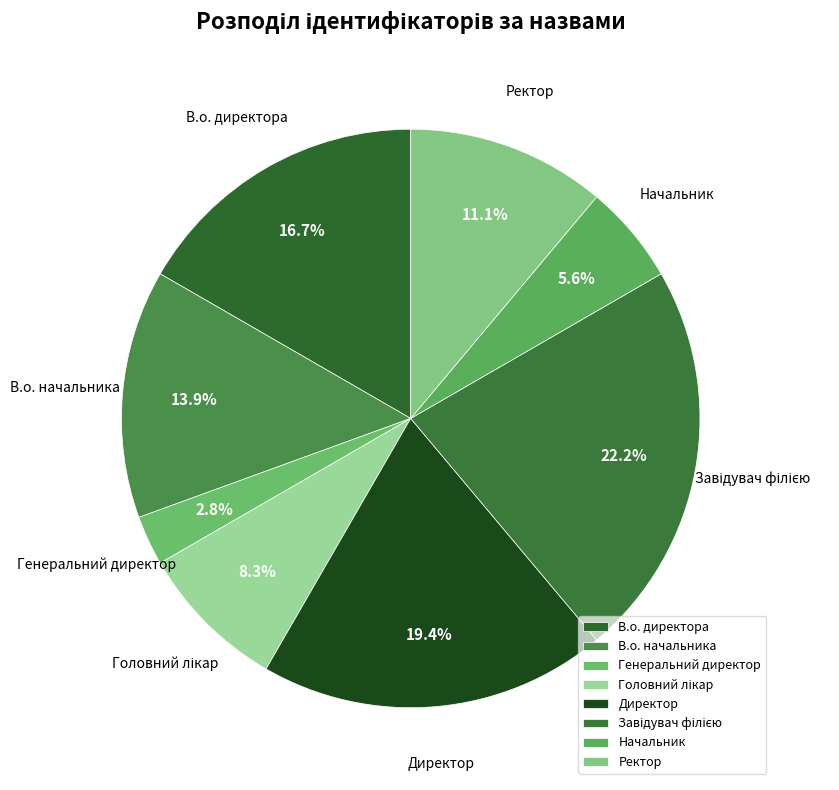

Does В.о. начальника represent more than half of the total?

No